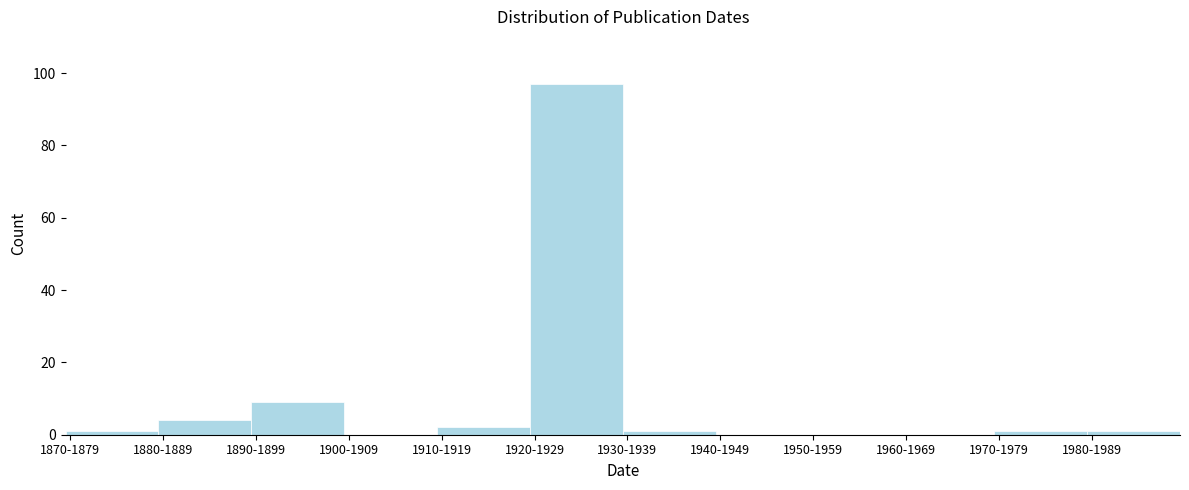

Reading left to right, extract all data points from this chart.

1870-1879=1	1880-1889=4	1890-1899=9	1900-1909=0	1910-1919=2	1920-1929=97	1930-1939=1	1940-1949=0	1950-1959=0	1960-1969=0	1970-1979=1	1980-1989=1